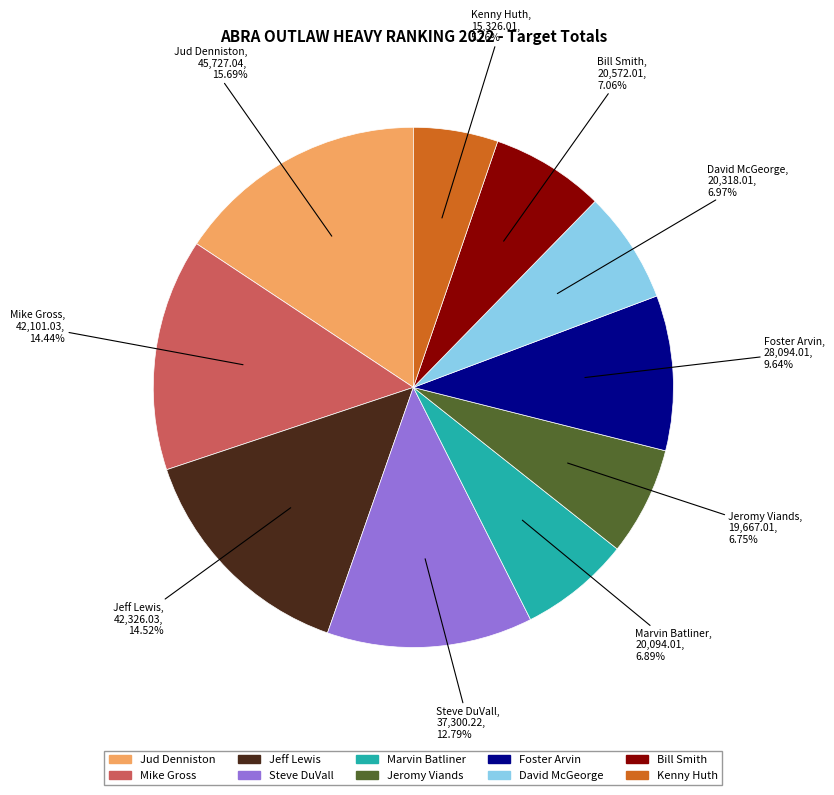

Is it true that Jeromy Viands is 14% of the pie?

False